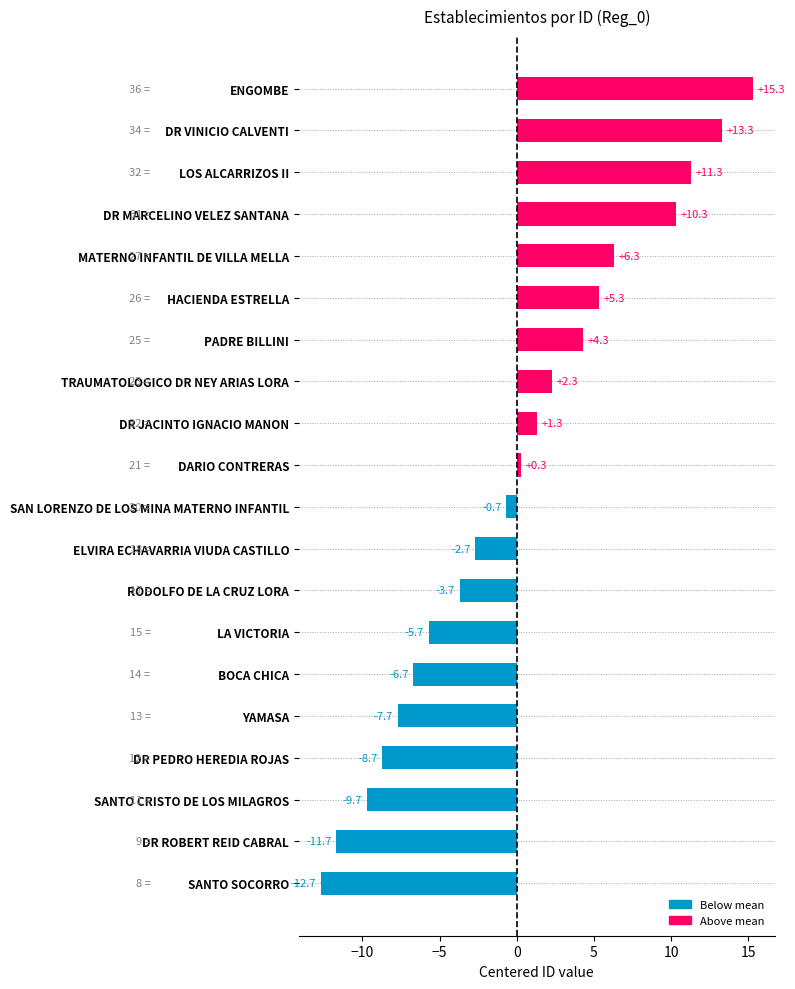

Reading top to bottom, extract all data points from this chart.

15.3	13.3	11.3	10.3	6.3	5.3	4.3	2.3	1.3	0.3	-0.7	-2.7	-3.7	-5.7	-6.7	-7.7	-8.7	-9.7	-11.7	-12.7